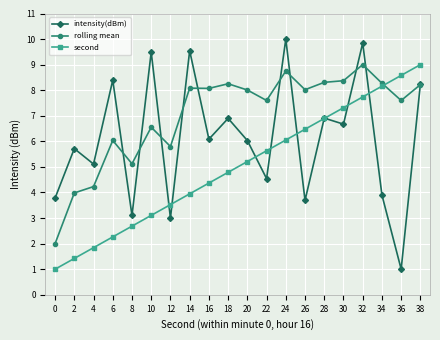

What is the difference between the maximum and minimum values in the rolling mean series?

7.0